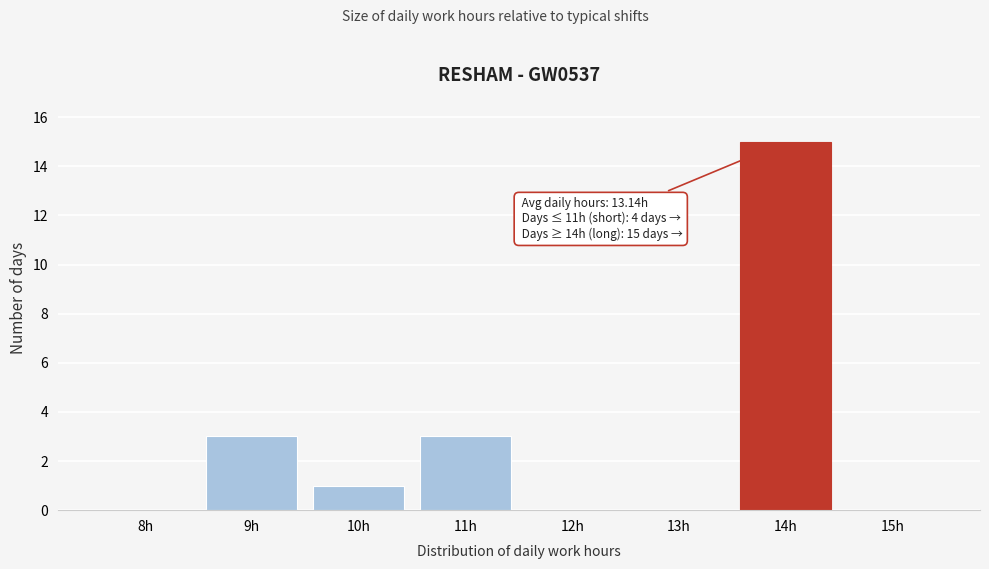

Reading right to left, list all the values displayed in this chart.

15h=0	14h=15	13h=0	12h=0	11h=3	10h=1	9h=3	8h=0